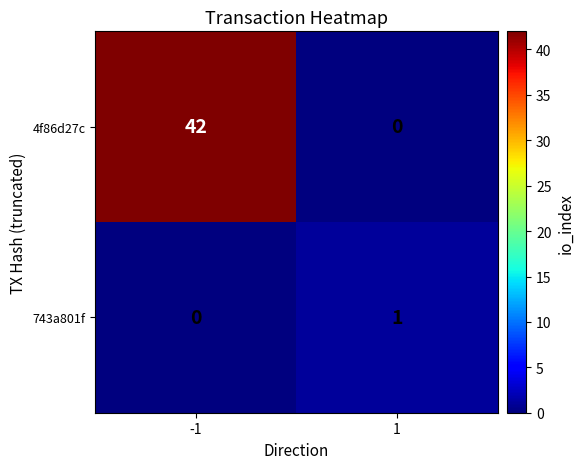

Reading left to right, extract all data points from this chart.

4f86d27c: -1=42	1=0
743a801f: -1=0	1=1